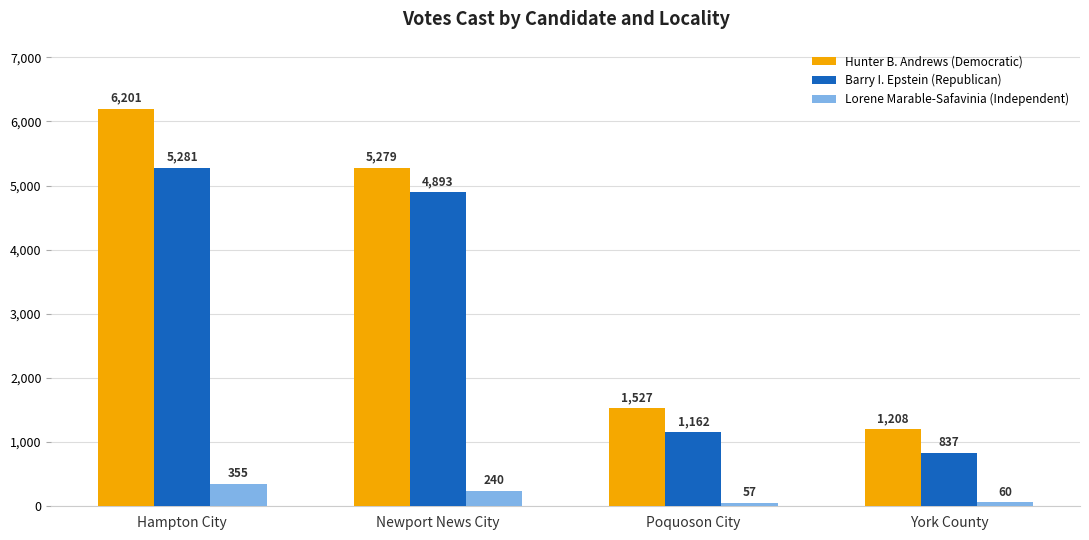

Reading right to left, transcribe all the data shown in this chart.

Hunter B. Andrews (Democratic): York County=1208	Poquoson City=1527	Newport News City=5279	Hampton City=6201
Barry I. Epstein (Republican): York County=837	Poquoson City=1162	Newport News City=4893	Hampton City=5281
Lorene Marable-Safavinia (Independent): York County=60	Poquoson City=57	Newport News City=240	Hampton City=355